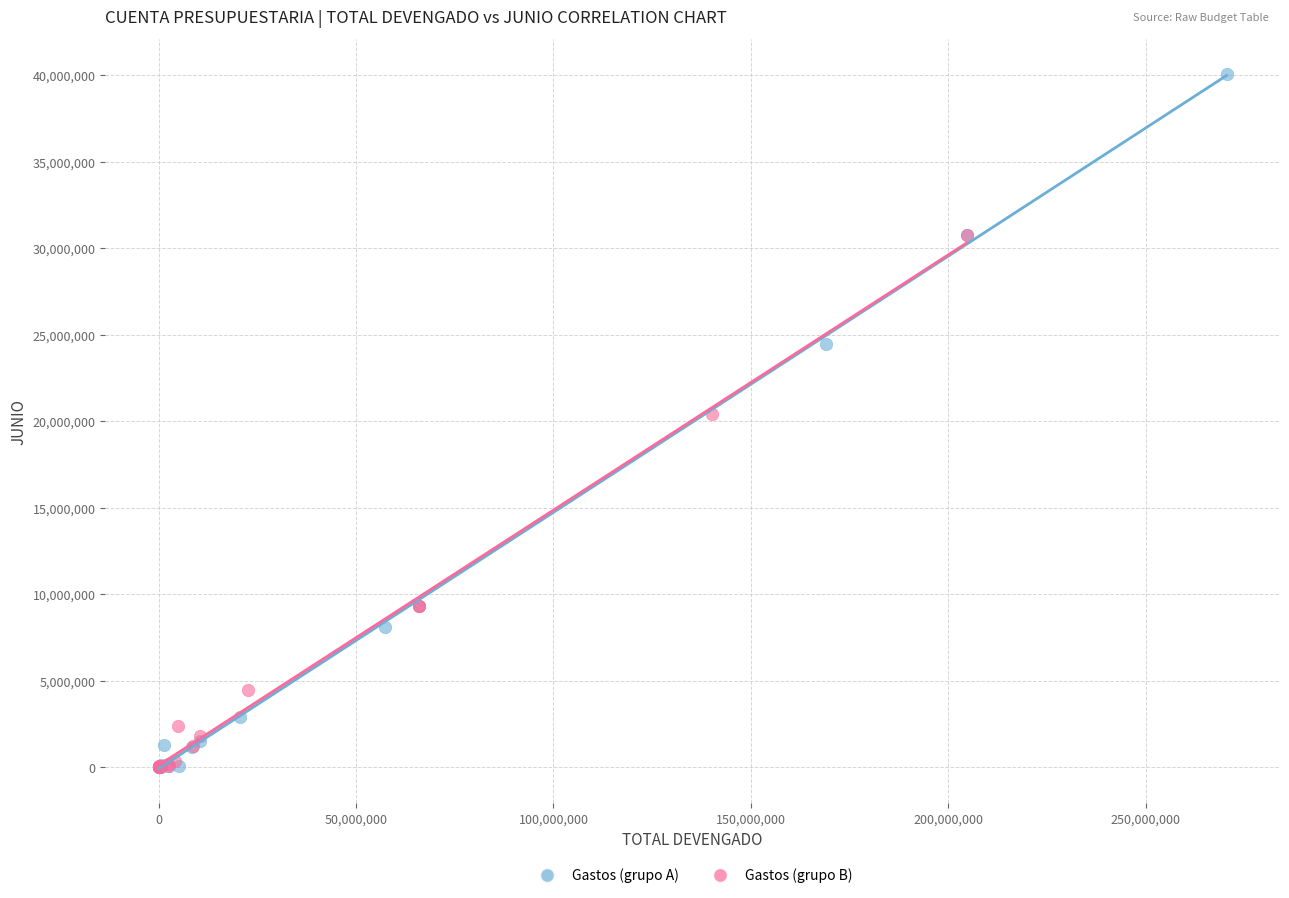

Which series has the widest spread of Y values?

Gastos (grupo A)